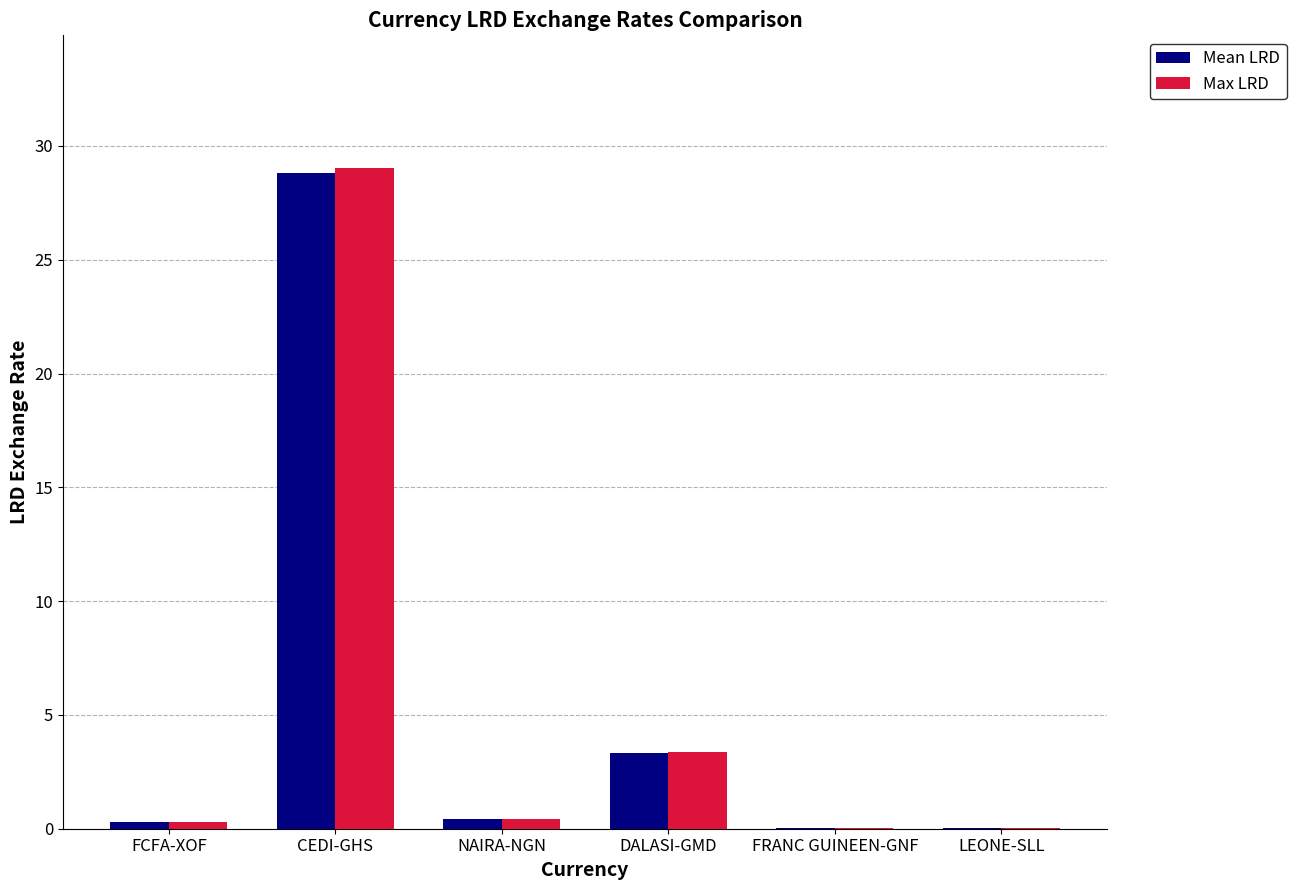

What are all the series names shown in the legend?

Mean LRD, Max LRD